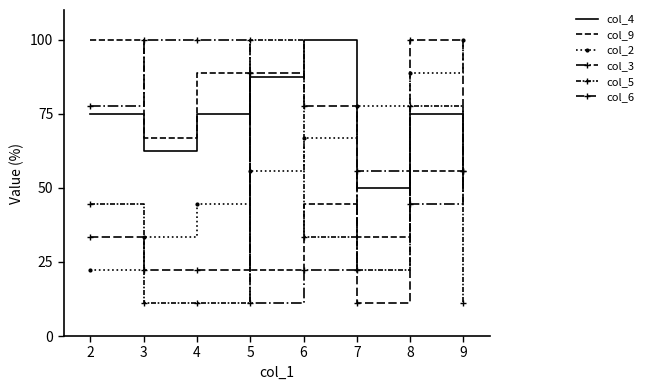

What is the sum of all col_5 values?

311.1